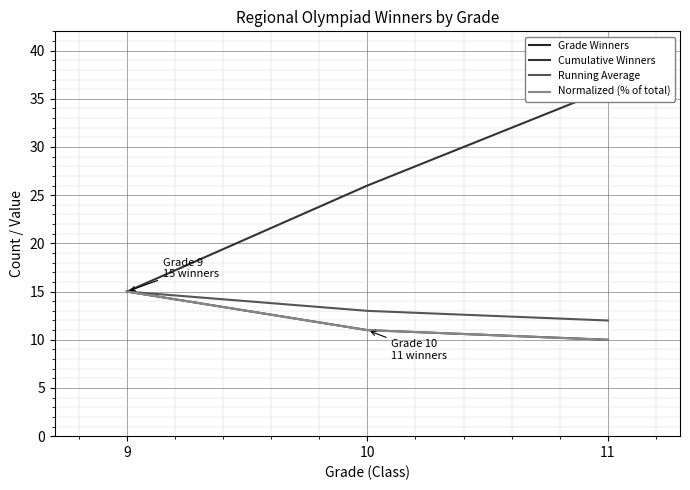

Which series has the largest range (max minus min)?

Cumulative Winners